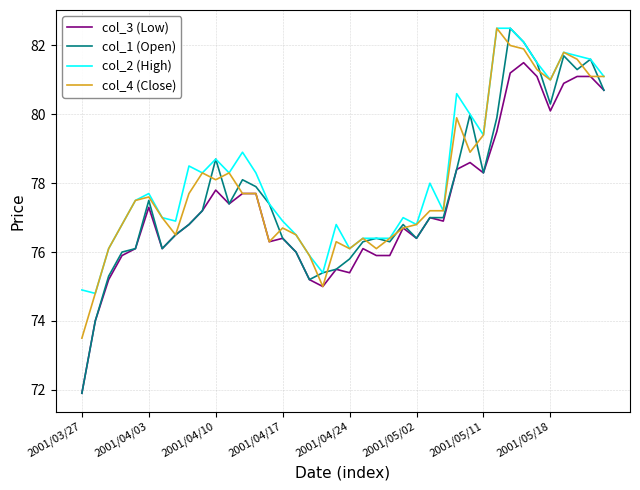

Which series has the widest spread of values?

col_1 (Open)